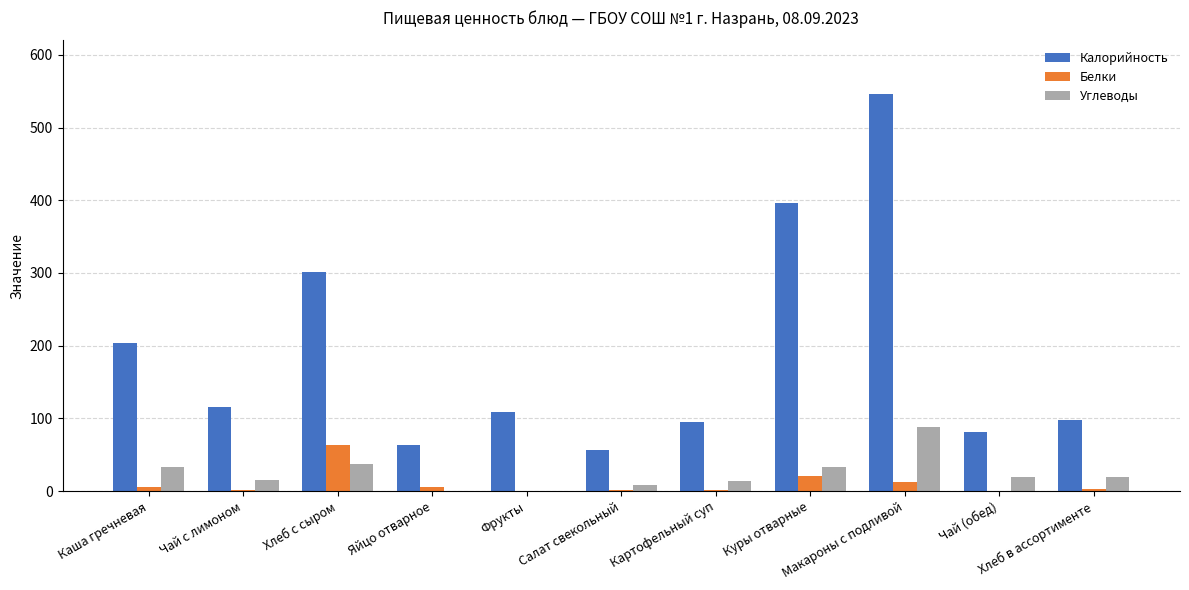

Which series has the largest total across all categories?

Калорийность